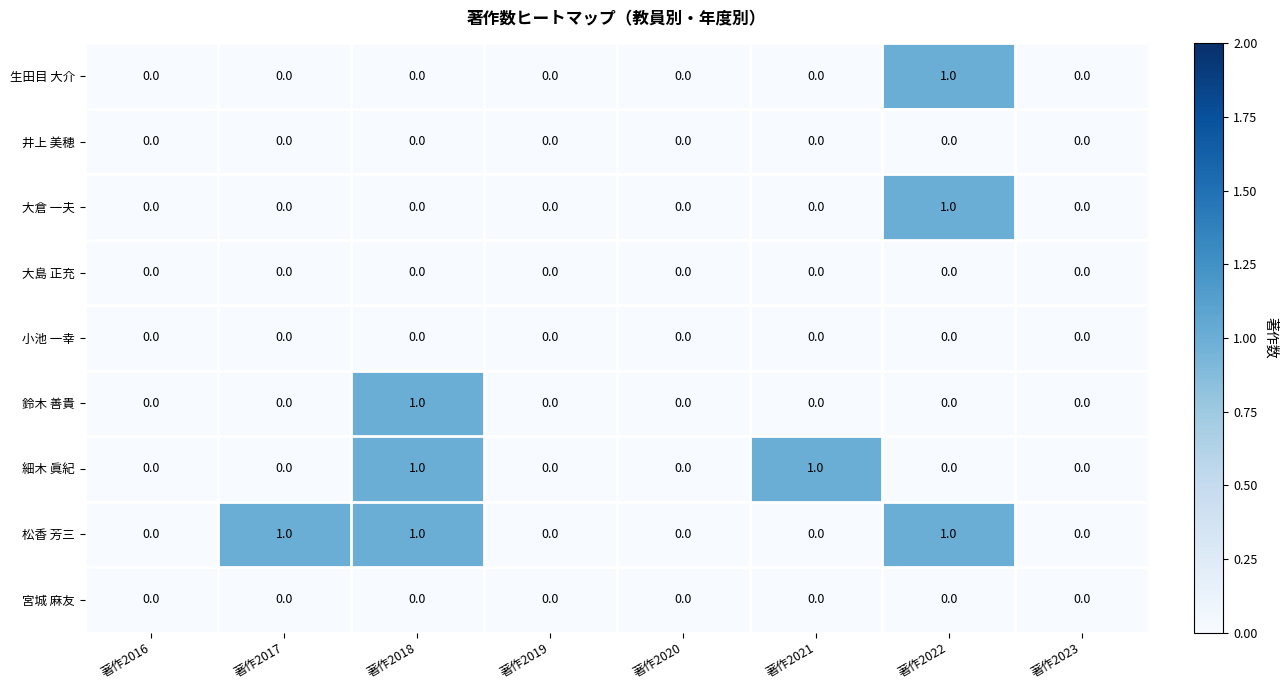

Is it true that 生田目 大介 equals 0 at 著作2017?

True